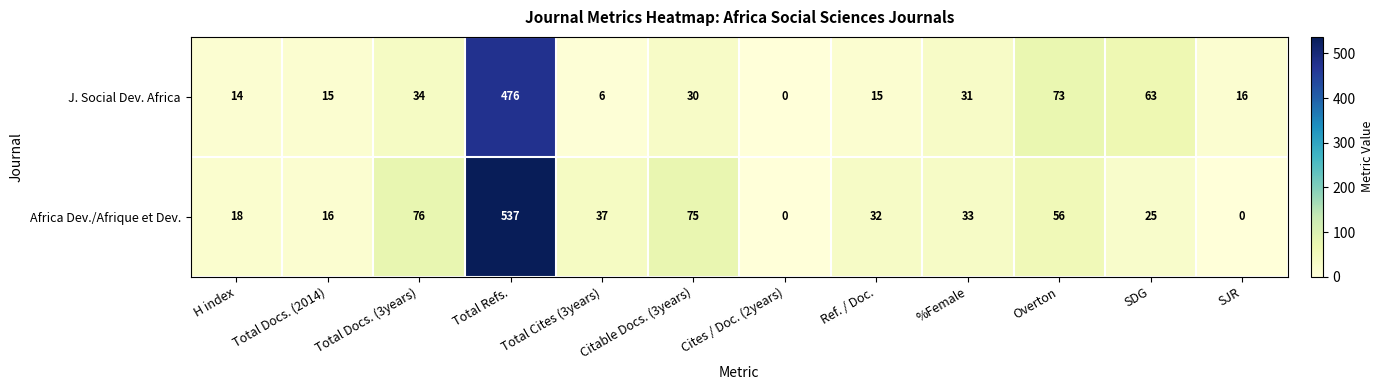

Which series has the largest total across all categories?

Africa Dev./Afrique et Dev.